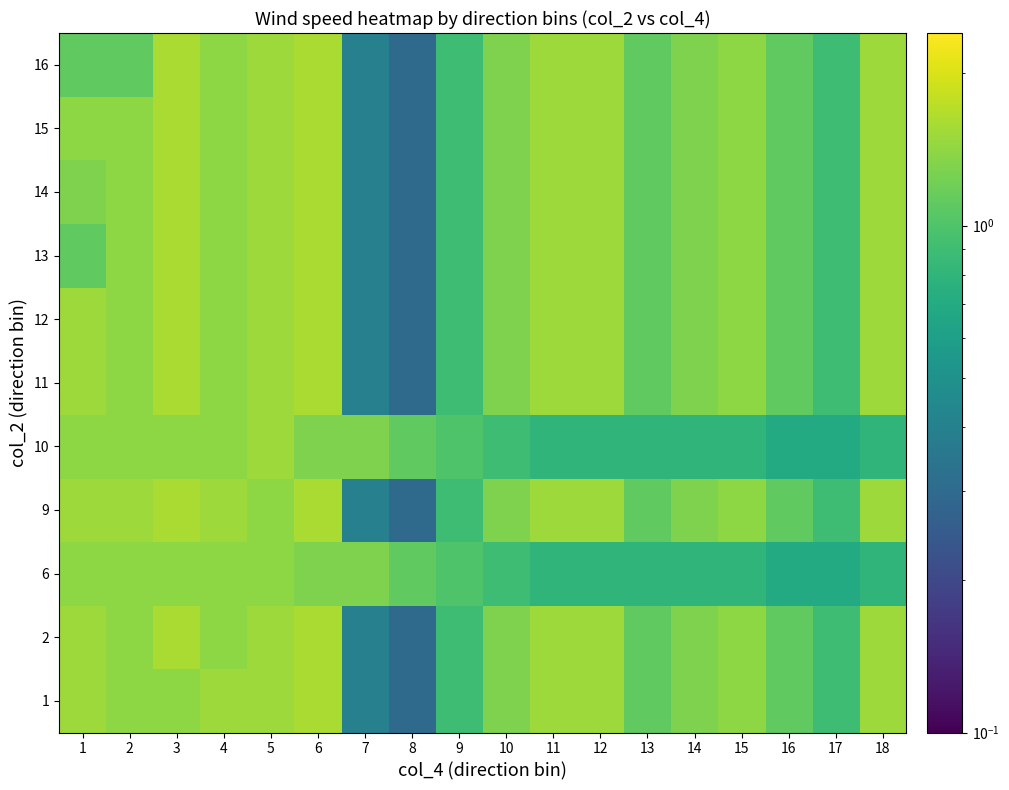

Which category has the lowest value across all series?

8